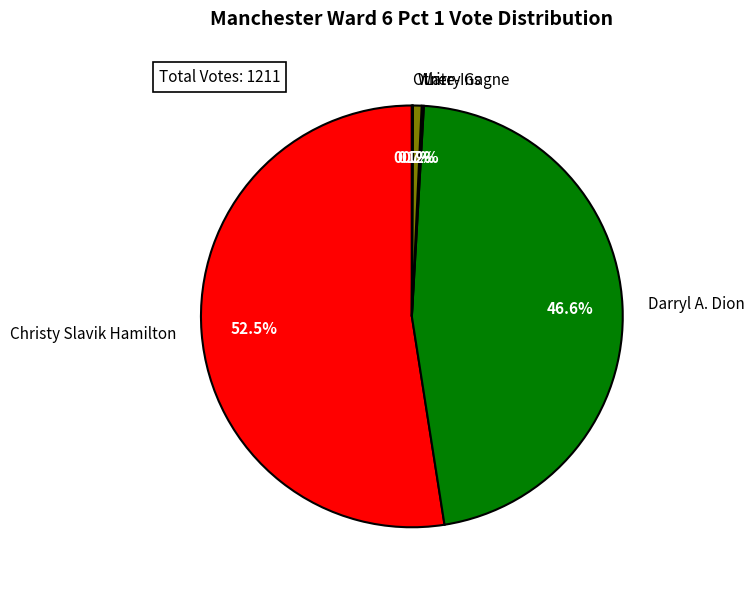

What percentage is NOT represented by Darryl A. Dion?

53.4%